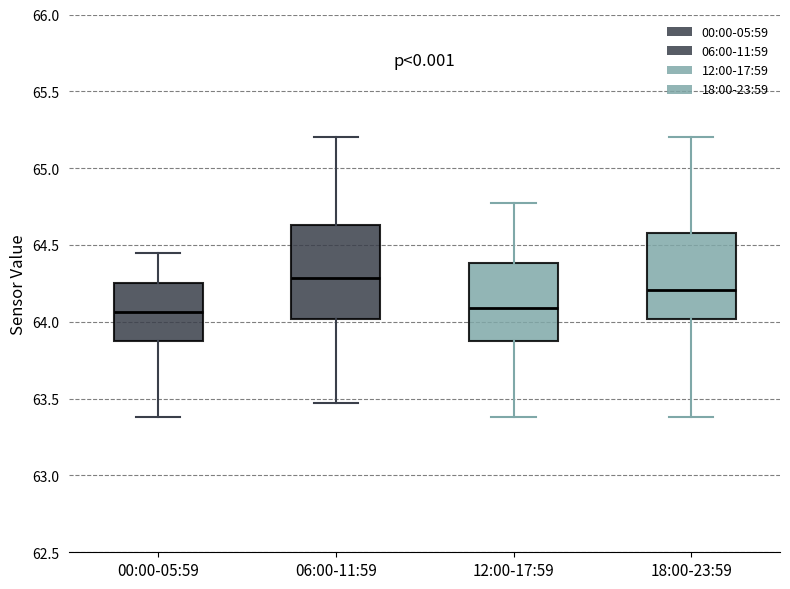

Which box's median line is the highest?

06:00-11:59